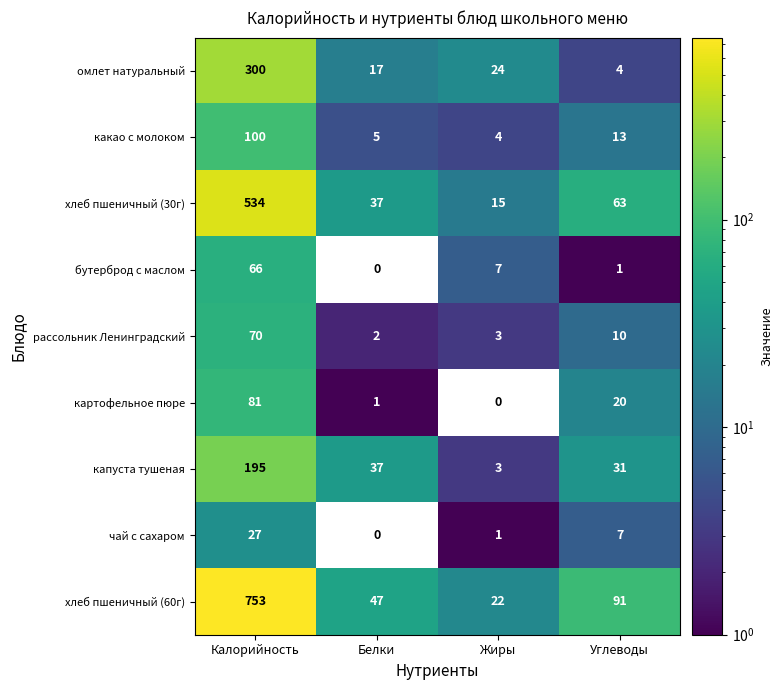

Which series changed the most between Белки and Углеводы?

хлеб пшеничный (60г)